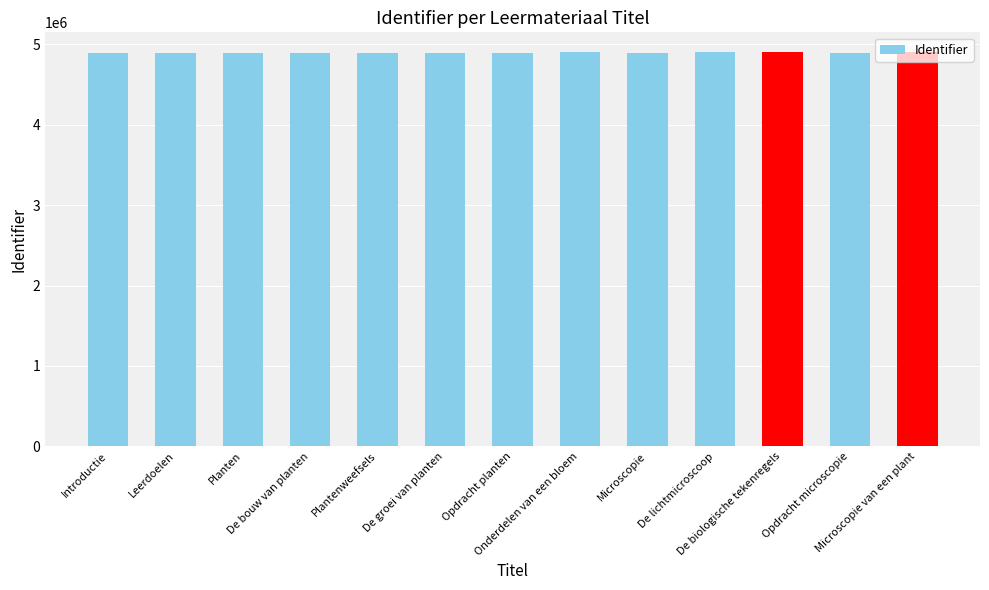

What is the greatest value displayed?

4905886